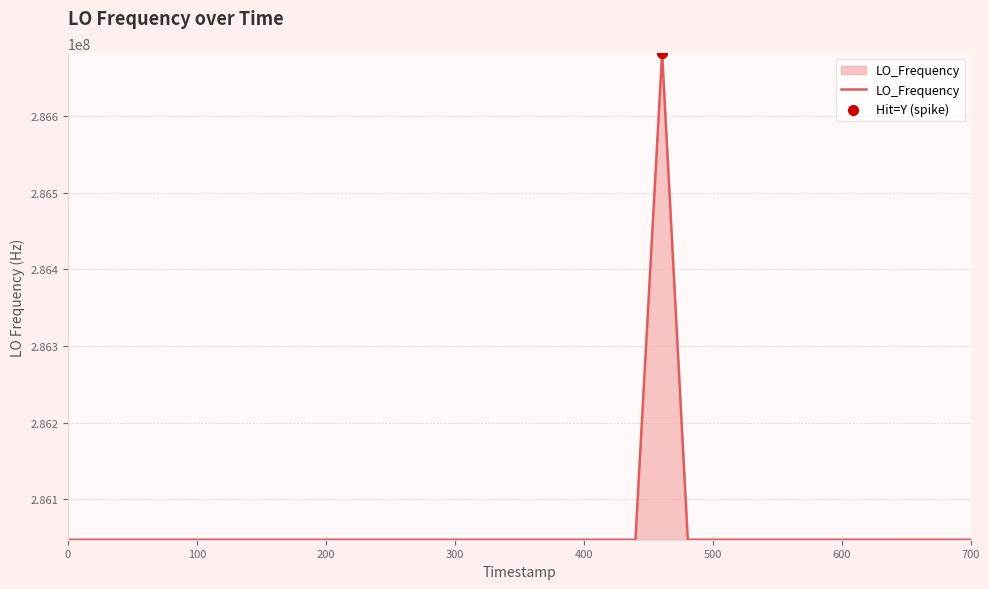

What is the greatest value displayed?

286682706.7